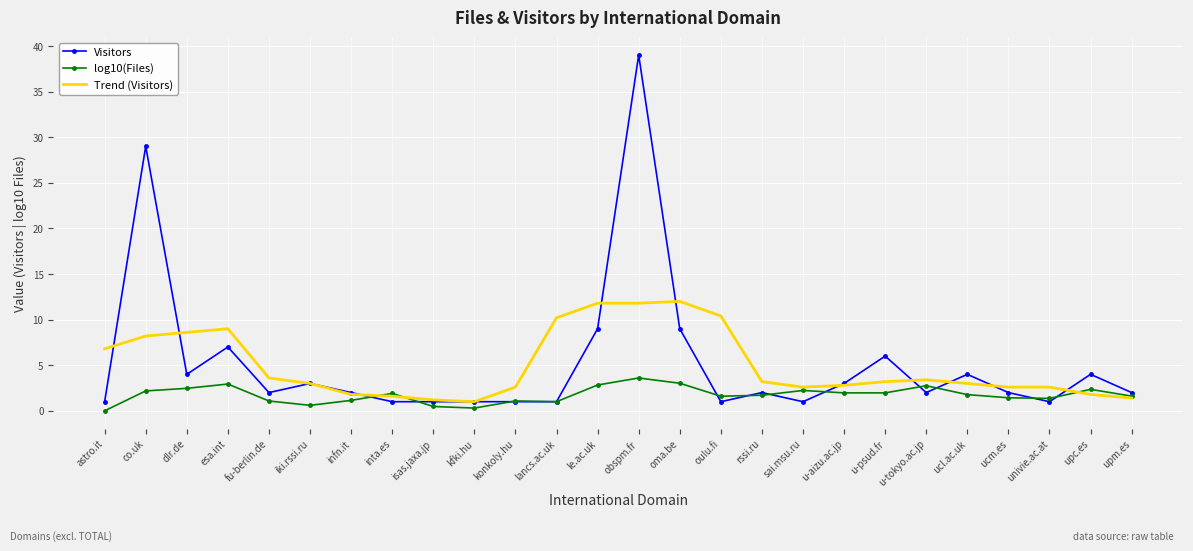

Which series has the widest spread of values?

Visitors